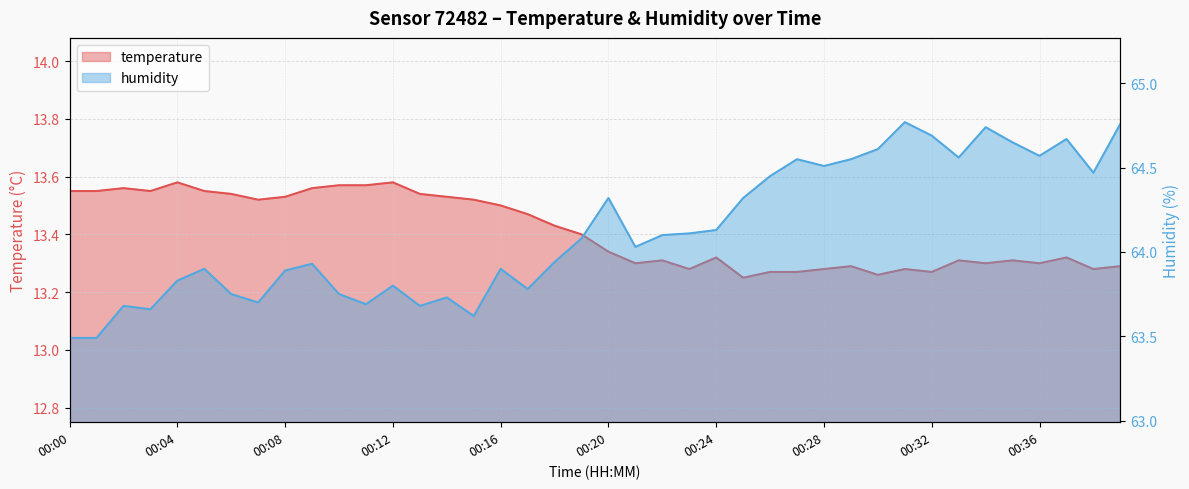

At which category is the sum across all series the highest?

00:39